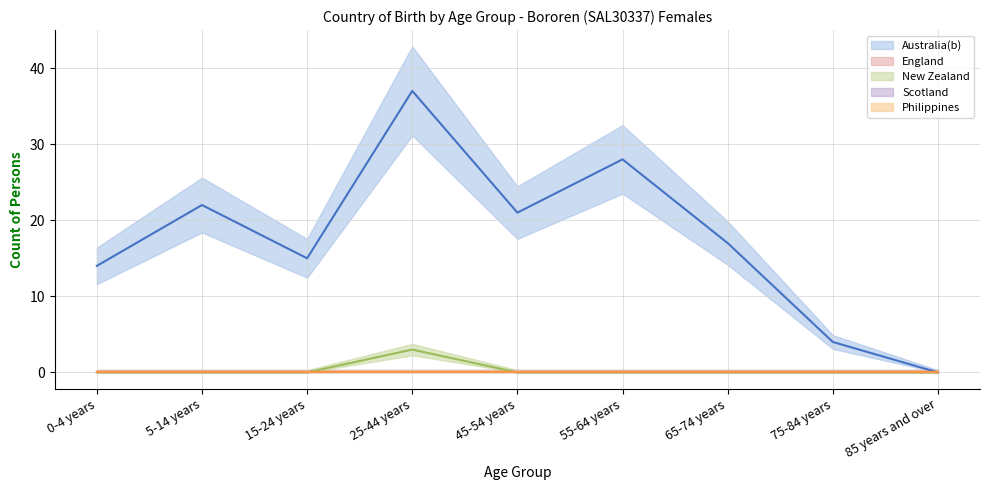

What is the label of the 6th point from the left?

55-64 years